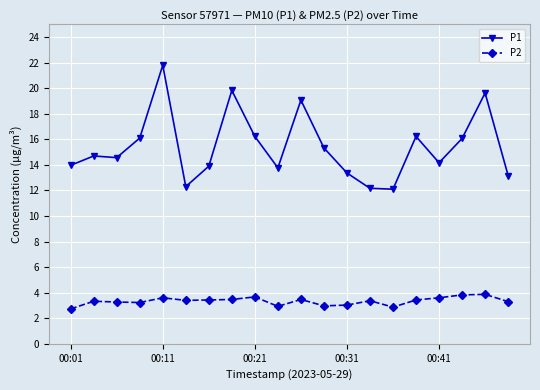

True or false: P1 has more than 2 interior local peaks.

True